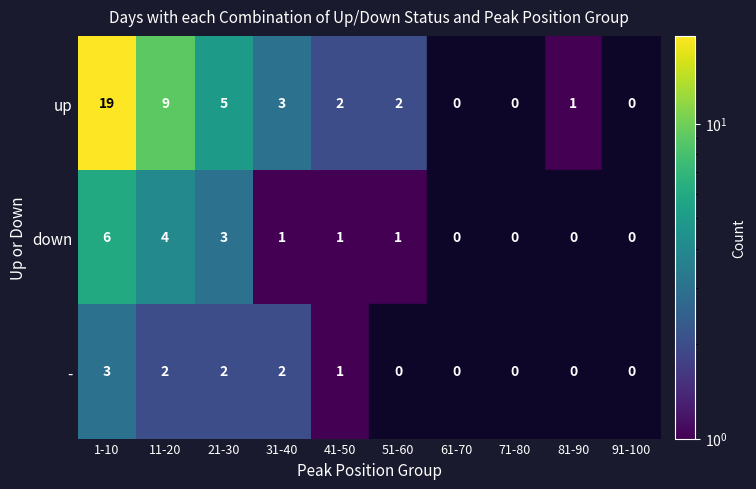

Is the value of up at 51-60 greater than the value of down at 21-30?

No